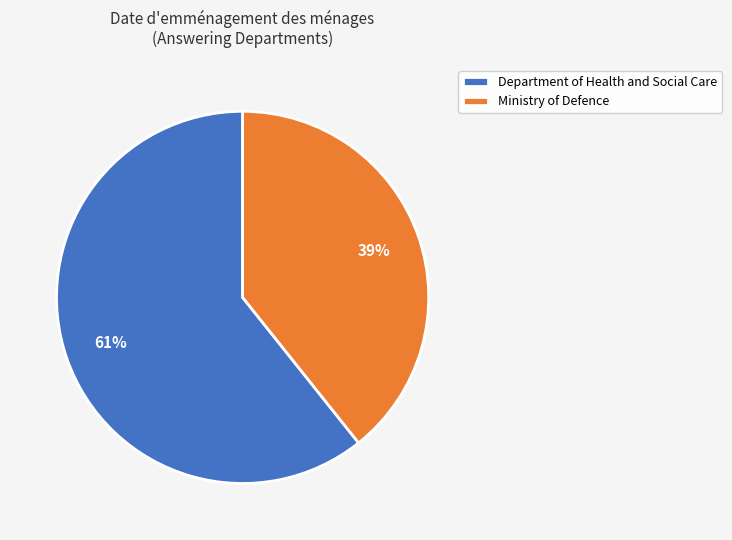

Combined, do Ministry of Defence and Department of Health and Social Care account for over 50%?

Yes